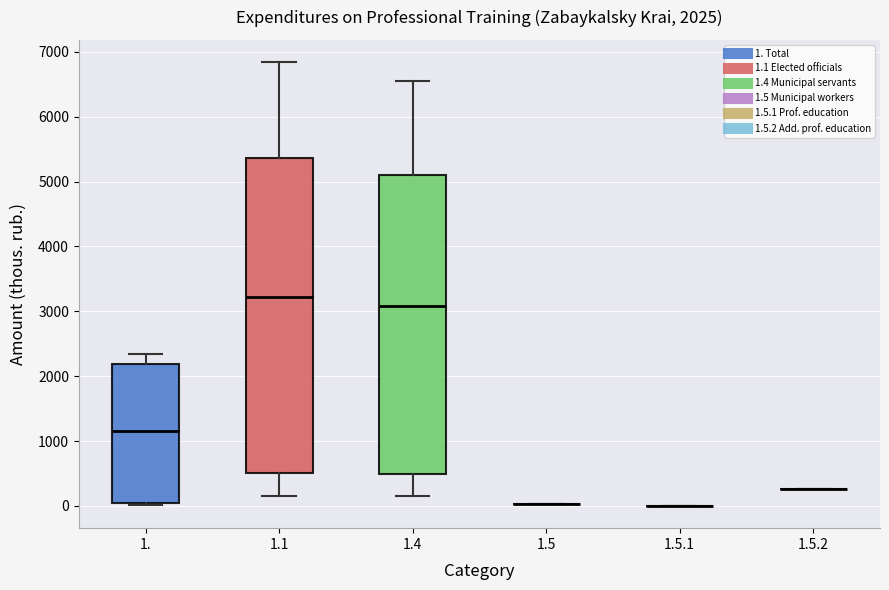

Comparing the boxes themselves (not the whiskers), which one is the tallest?

1.1